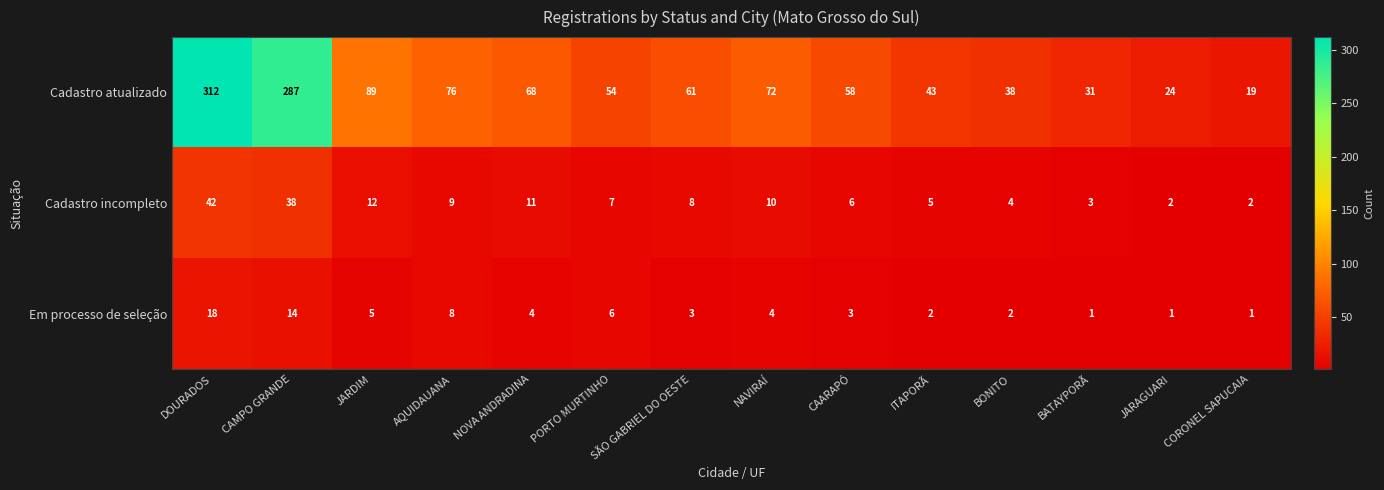

List the series in order of their peak value, lowest first.

Em processo de seleção, Cadastro incompleto, Cadastro atualizado